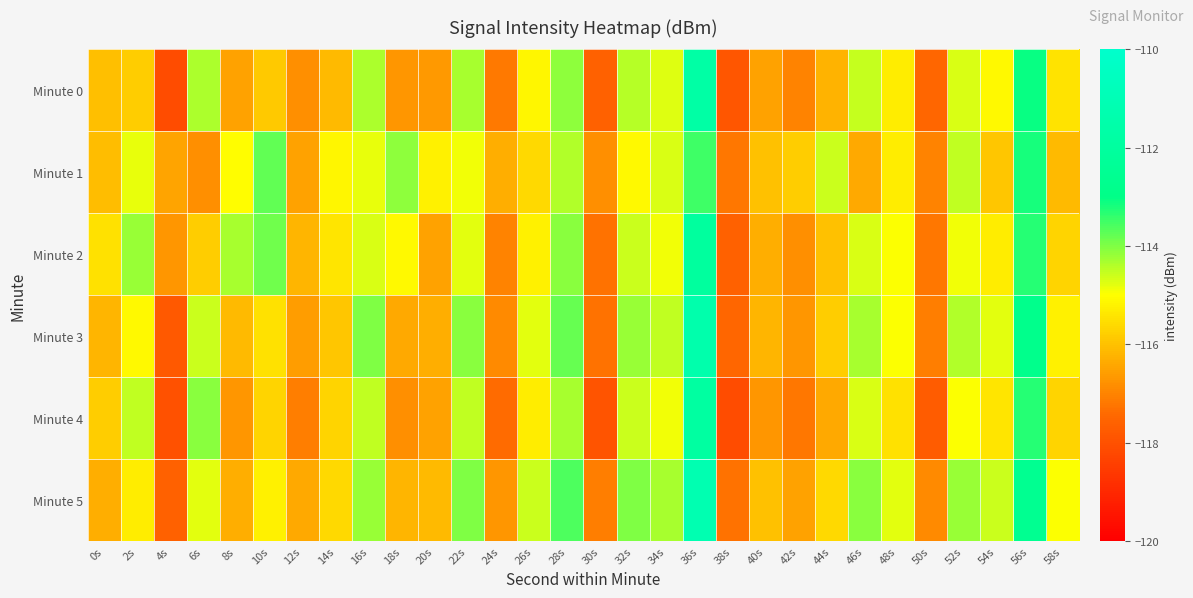

Between 14s and 56s, which series saw the biggest shift?

Minute 3